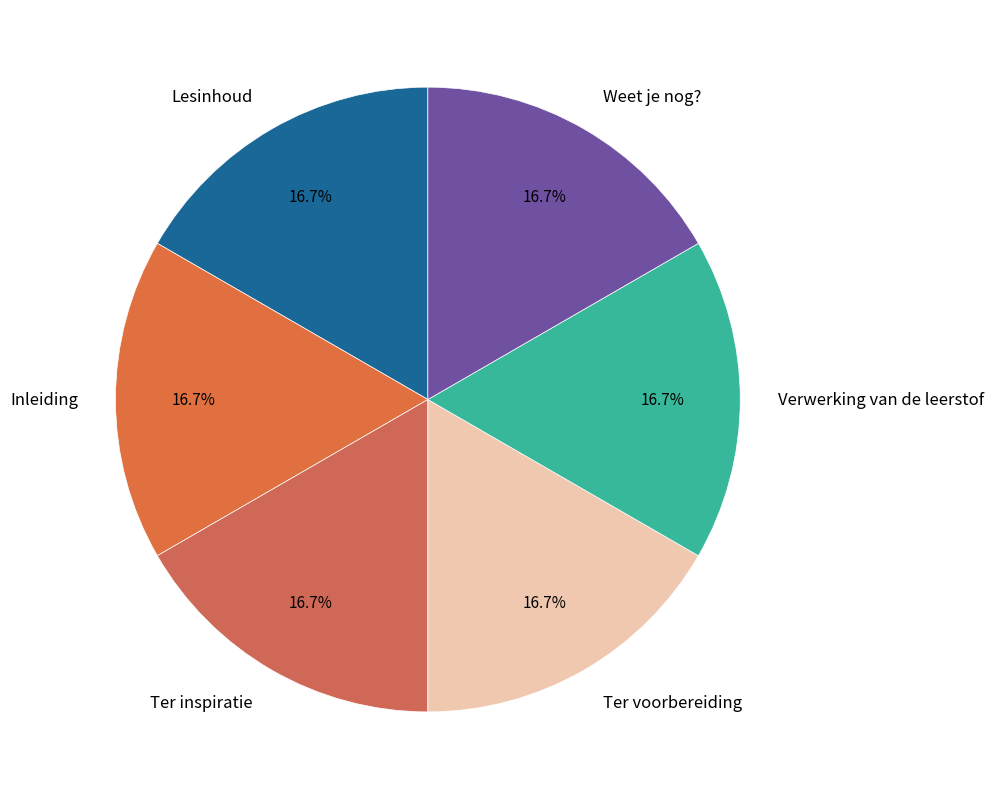

Does Ter voorbereiding account for over 50% of the chart?

No